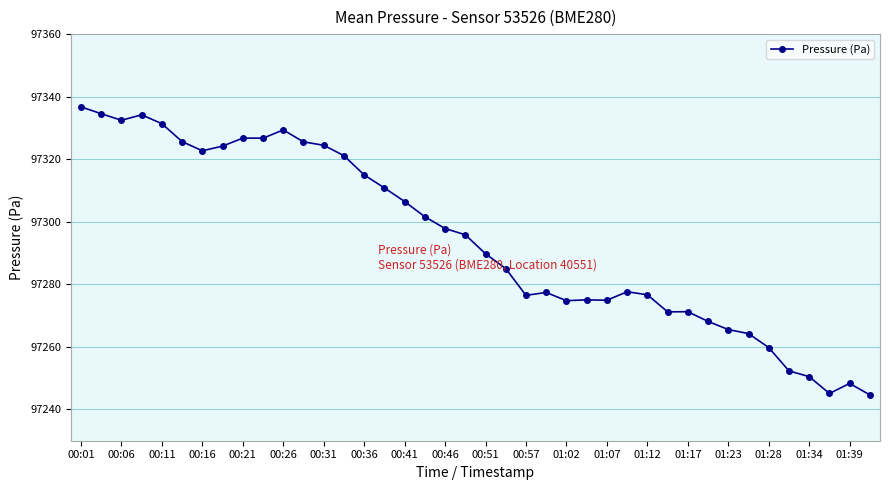

What is the sum of all values?

3891772.1